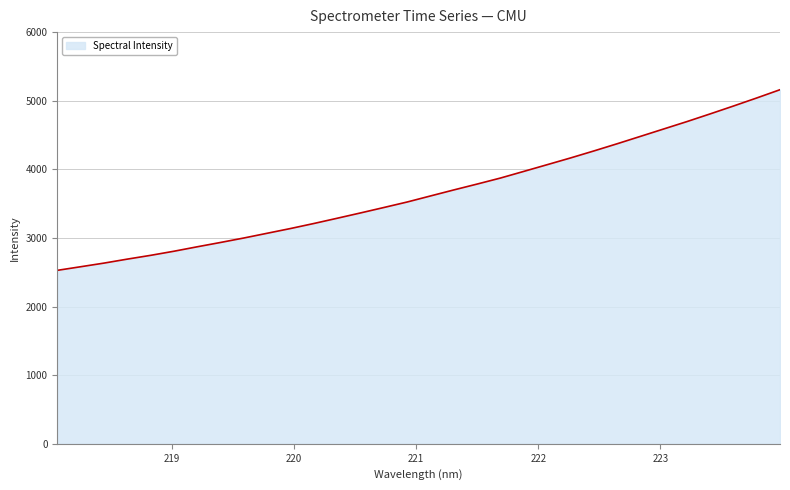

What is the difference between the maximum and minimum values?

2632.7